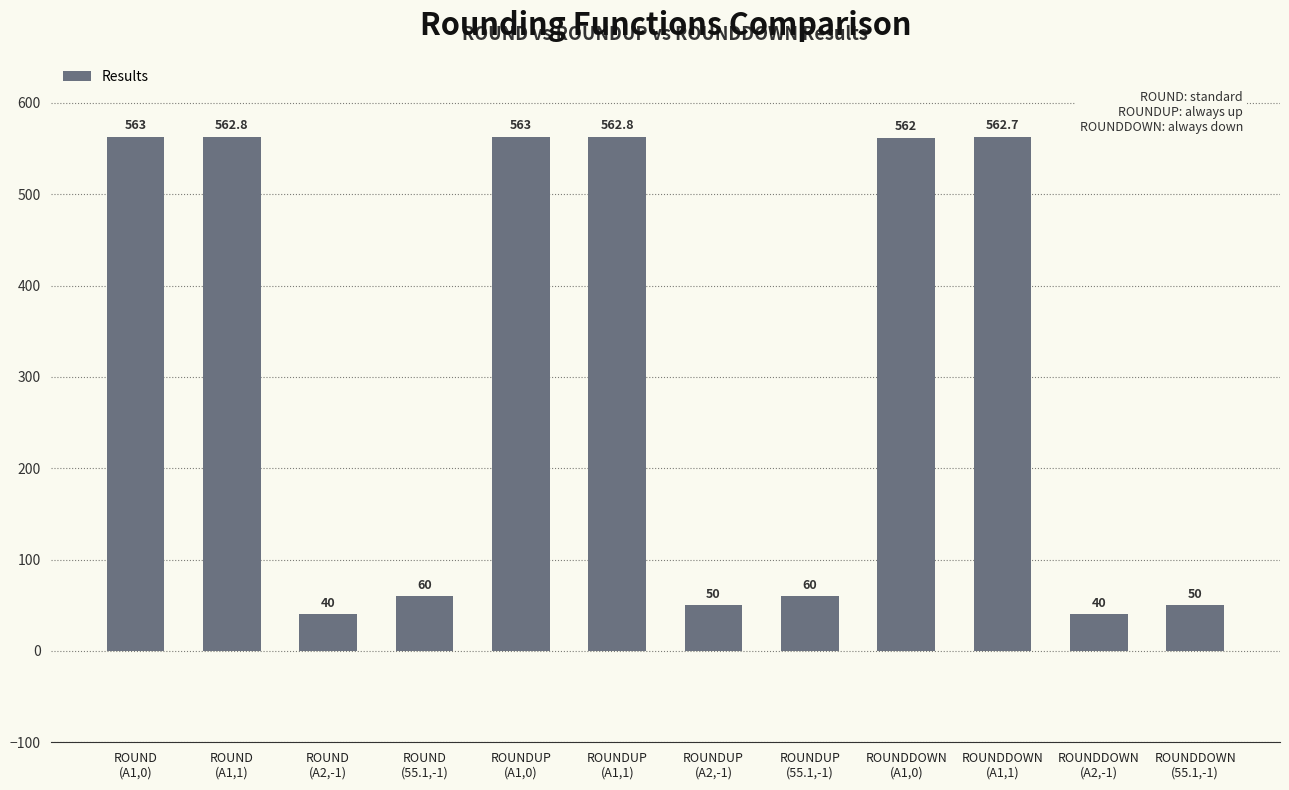

Are the bars grouped side by side (vs. stacked)?

No